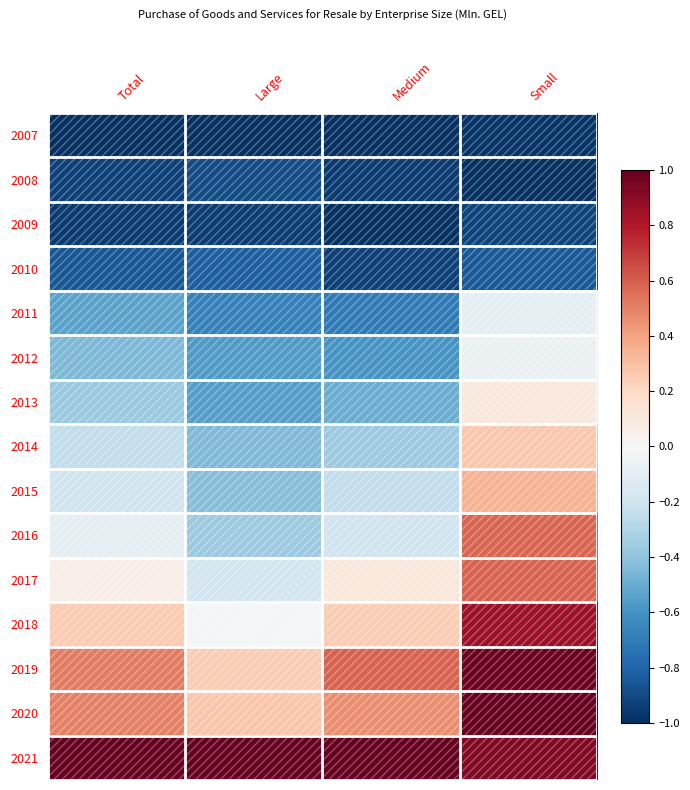

Reading left to right, list all the values displayed in this chart.

2007: Total=-1.0	Large=-1.0	Medium=-1.0	Small=-1.0
2008: Total=-0.9	Large=-0.9	Medium=-1.0	Small=-1.0
2009: Total=-1.0	Large=-1.0	Medium=-1.0	Small=-0.9
2010: Total=-0.9	Large=-0.8	Medium=-0.9	Small=-0.8
2011: Total=-0.5	Large=-0.7	Medium=-0.7	Small=-0.1
2012: Total=-0.4	Large=-0.6	Medium=-0.6	Small=-0.1
2013: Total=-0.4	Large=-0.5	Medium=-0.5	Small=0.1
2014: Total=-0.2	Large=-0.4	Medium=-0.4	Small=0.3
2015: Total=-0.2	Large=-0.4	Medium=-0.2	Small=0.3
2016: Total=-0.1	Large=-0.4	Medium=-0.2	Small=0.6
2017: Total=0.1	Large=-0.2	Medium=0.1	Small=0.6
2018: Total=0.3	Large=-0.0	Medium=0.3	Small=0.9
2019: Total=0.5	Large=0.3	Medium=0.6	Small=1.0
2020: Total=0.5	Large=0.3	Medium=0.5	Small=1.0
2021: Total=1.0	Large=1.0	Medium=1.0	Small=0.9